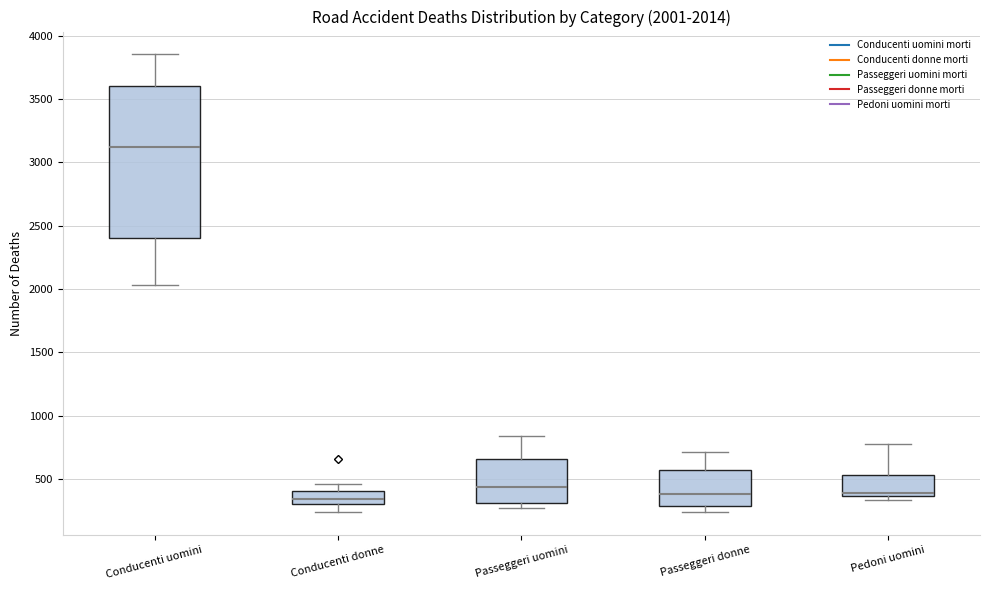

Which box's median line is the highest?

Conducenti uomini